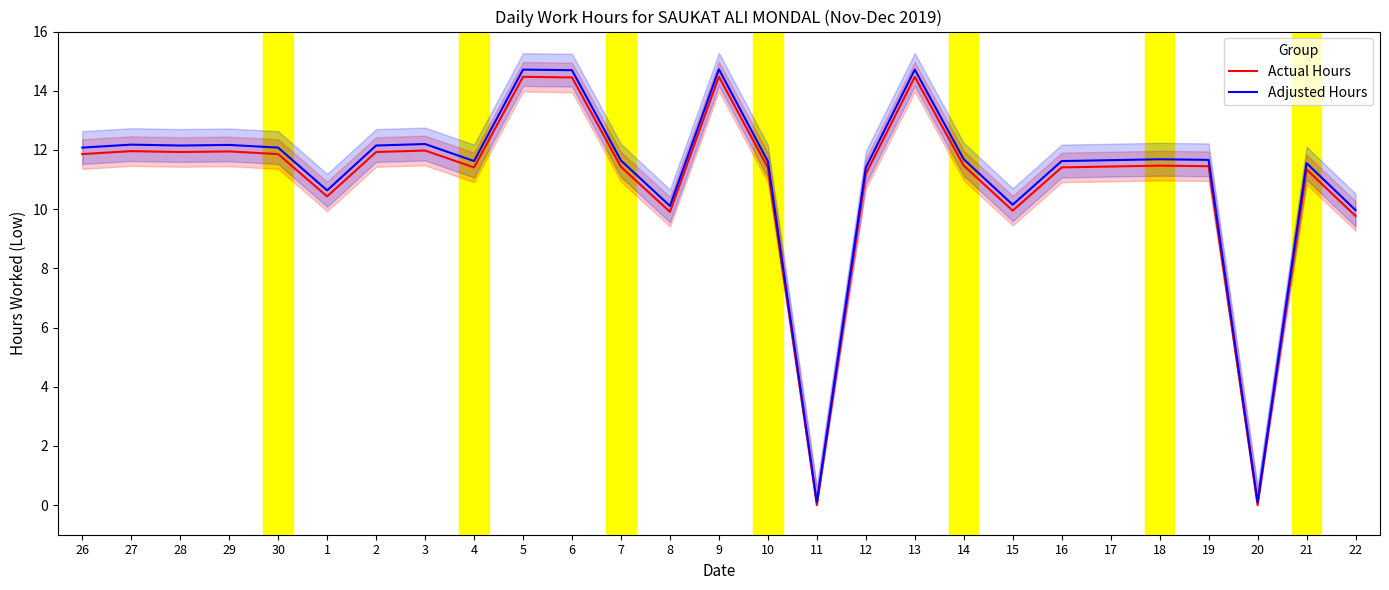

True or false: Actual Hours and Adjusted Hours intersect in this chart.

False